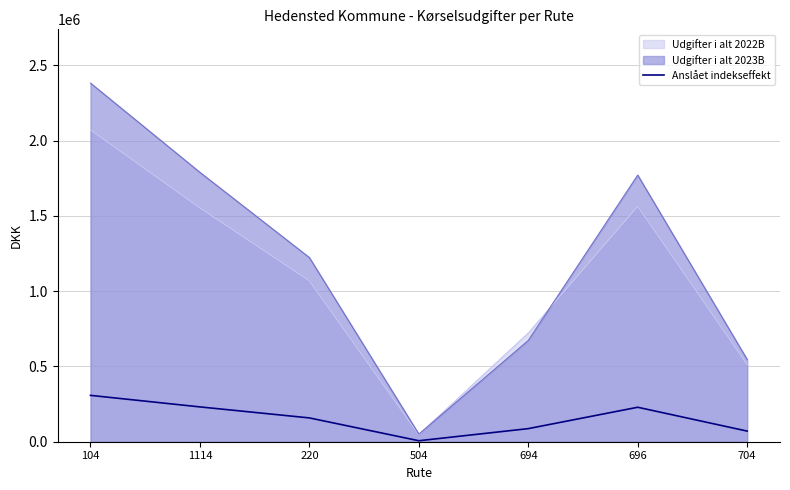

Rank the categories by value from lowest to highest.

504, 704, 694, 220, 696, 1114, 104